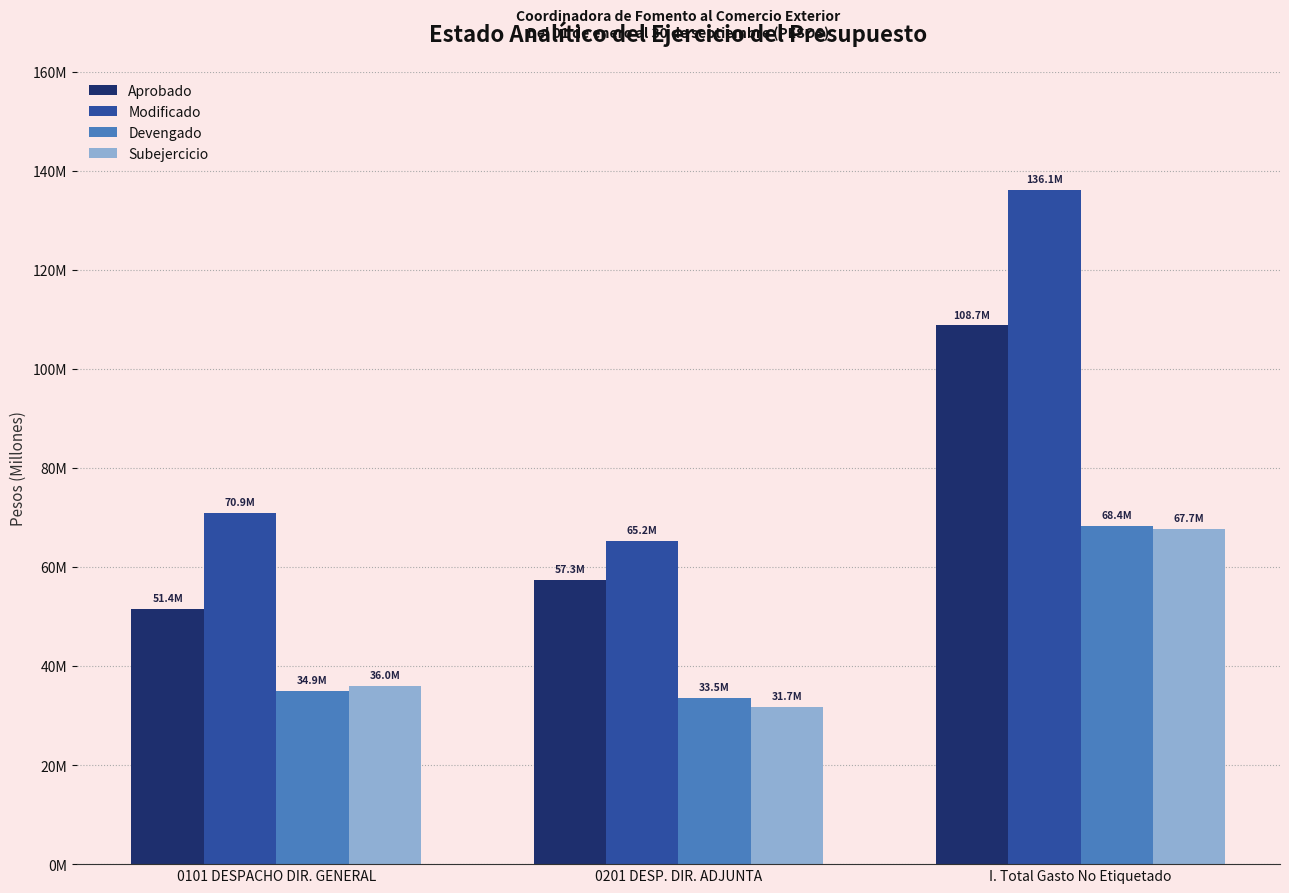

Is it true that Subejercicio equals 112066812.5 at I. Total Gasto No Etiquetado?

False